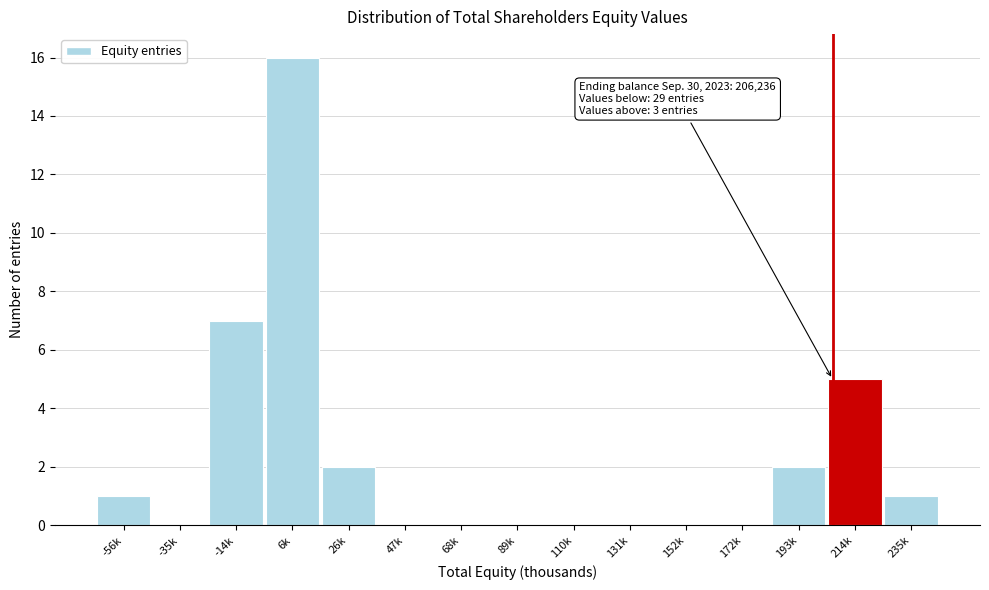

Reading left to right, extract all data points from this chart.

-56k=1	-35k=0	-14k=7	6k=16	26k=2	47k=0	68k=0	89k=0	110k=0	131k=0	152k=0	172k=0	193k=2	214k=5	235k=1